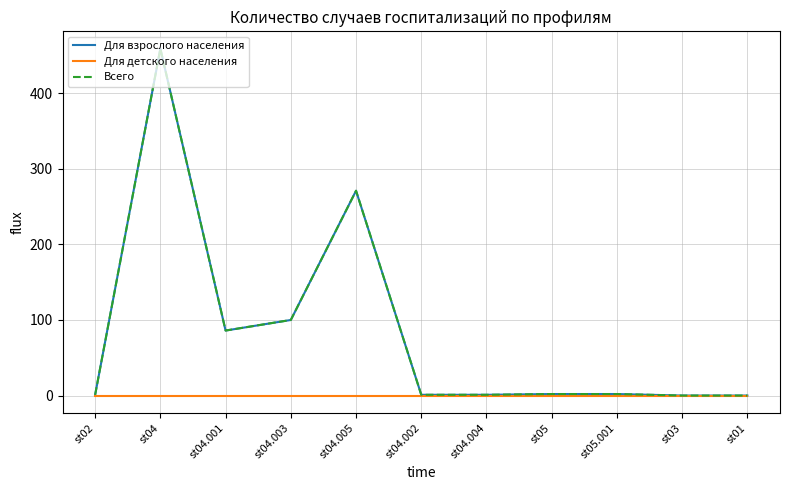

Reading right to left, list all the values displayed in this chart.

Для взрослого населения: st01=0	st03=0	st05.001=2	st05=2	st04.004=1	st04.002=1	st04.005=271	st04.003=100	st04.001=86	st04=459	st02=1
Для детского населения: st01=0	st03=0	st05.001=0	st05=0	st04.004=0	st04.002=0	st04.005=0	st04.003=0	st04.001=0	st04=0	st02=0
Всего: st01=0	st03=0	st05.001=2	st05=2	st04.004=1	st04.002=1	st04.005=271	st04.003=100	st04.001=86	st04=459	st02=1